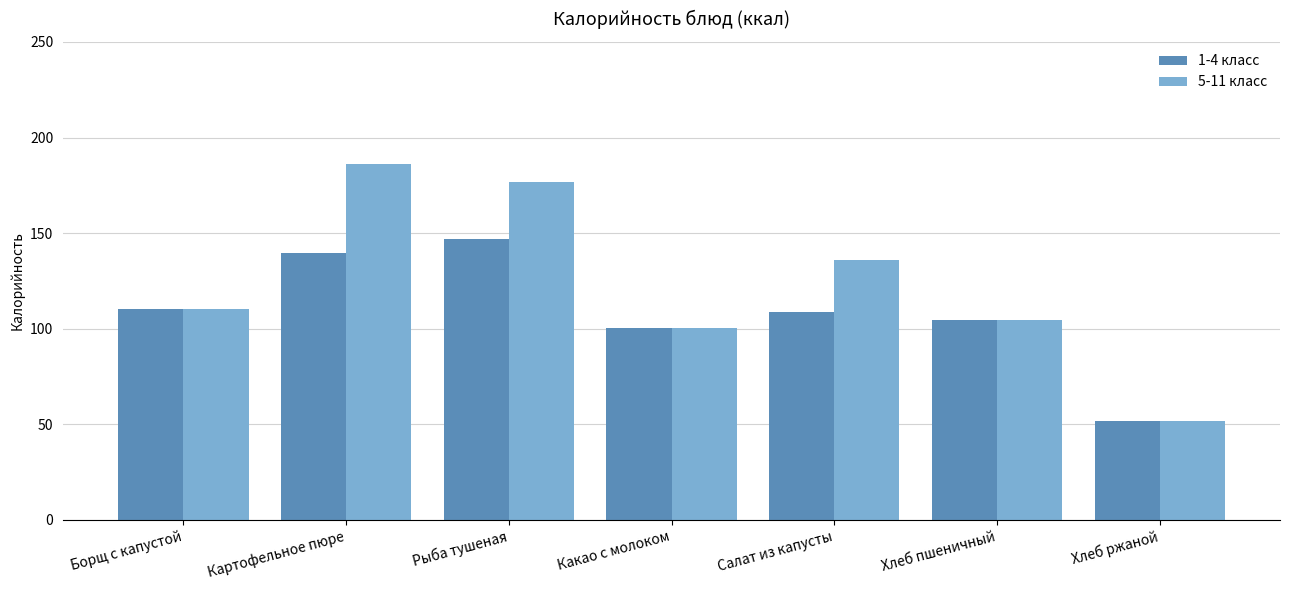

Which series changed the most between Картофельное пюре and Хлеб пшеничный?

5-11 класс